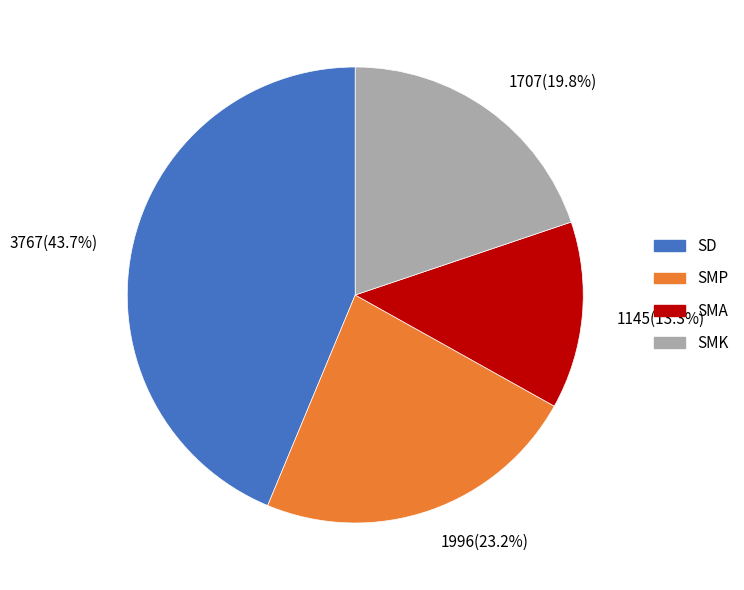

Is there a majority slice in this chart?

No